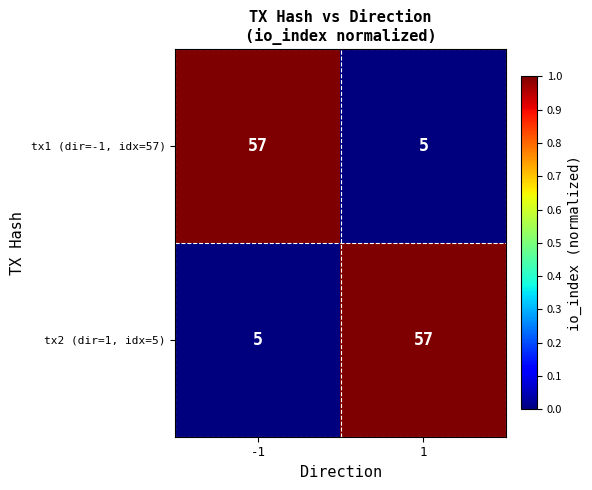

What is the lowest value of the tx1 (dir=-1, idx=57) series?

5